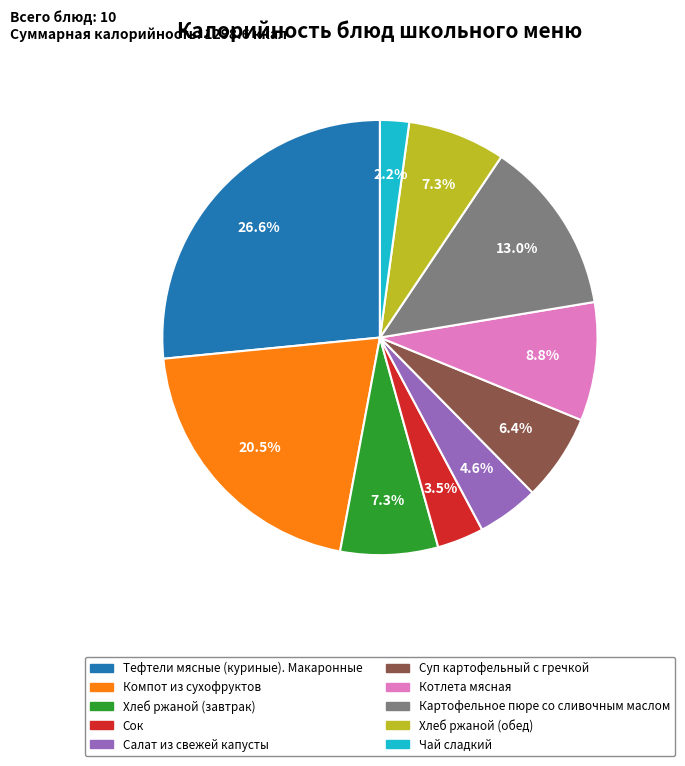

How many segments does this pie chart have?

10